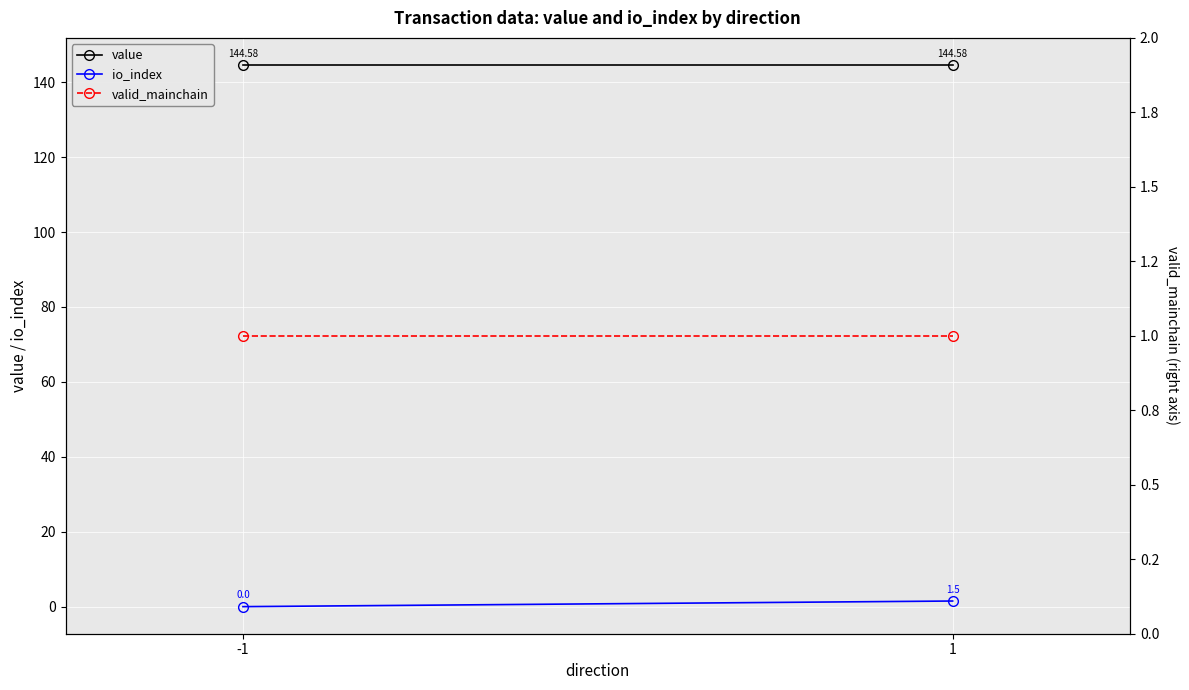

Is the value of value at 1 greater than the value of io_index at -1?

Yes